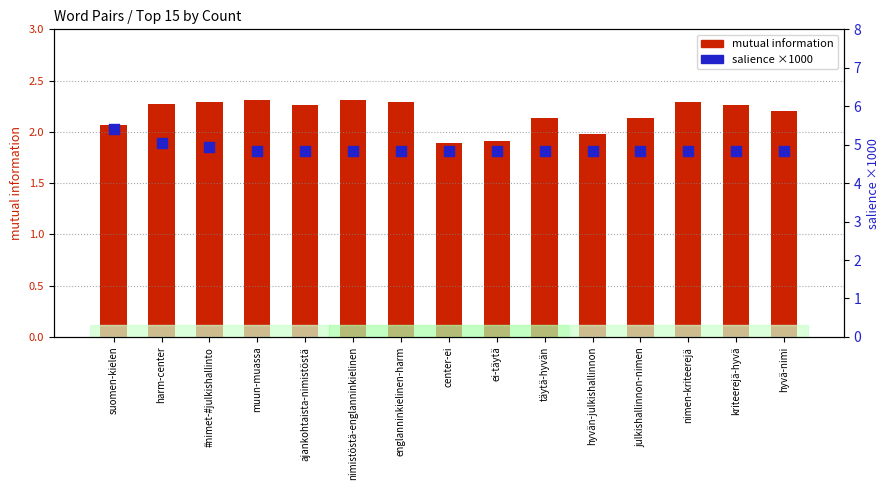

Is the value of mutual information at hyvän-julkishallinnon greater than the value of salience ×1000 at harm-center?

No